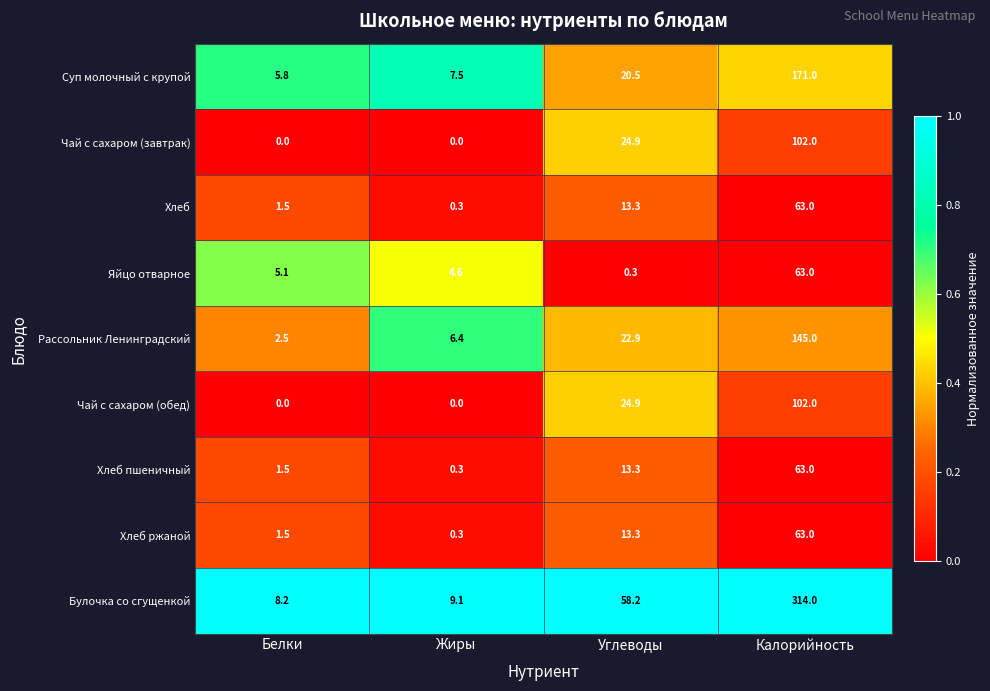

How many Чай с сахаром (обед) values are between 0 and 102?

4